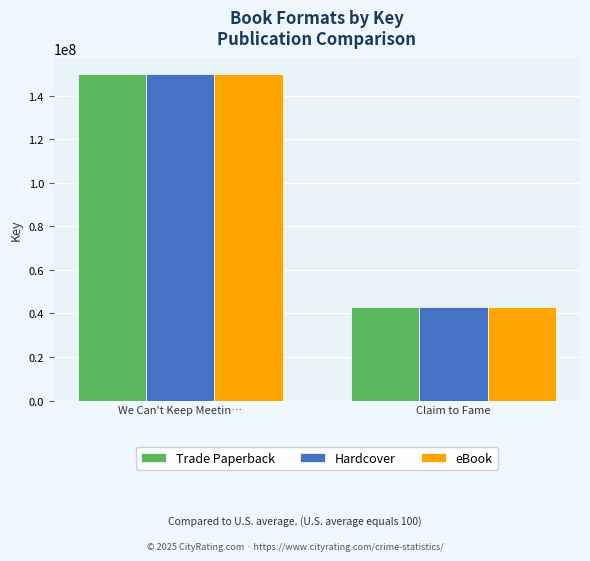

Reading left to right, what are all the values shown in this chart?

Trade Paperback: We Can't Keep Meetin…=149927719	Claim to Fame=42850352
Hardcover: We Can't Keep Meetin…=149927719	Claim to Fame=42850352
eBook: We Can't Keep Meetin…=149927719	Claim to Fame=42850352